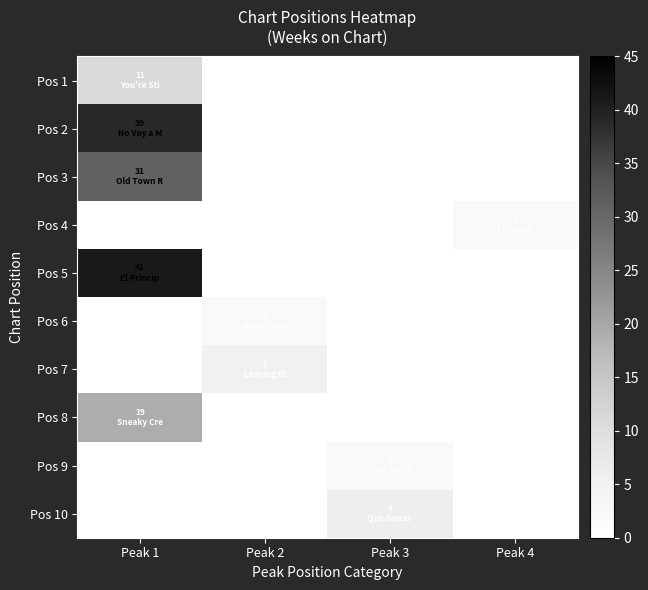

Count the number of data series in this chart.

10